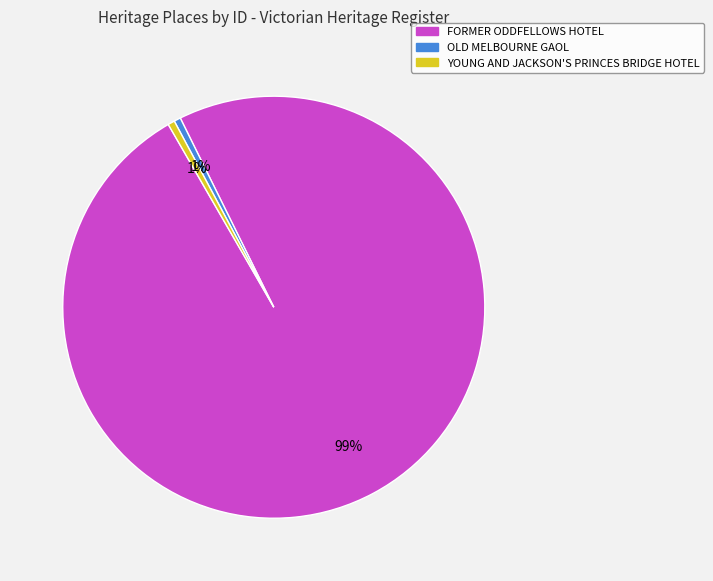

Is it true that OLD MELBOURNE GAOL is 1% of the pie?

True